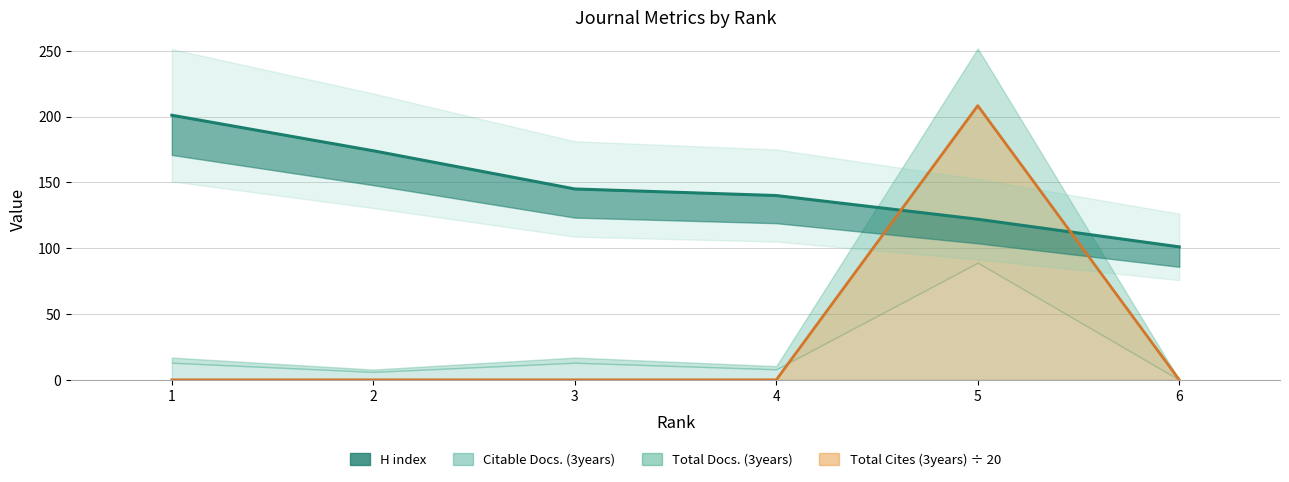

The chart shows a value of 101 at 3. True or false?

False